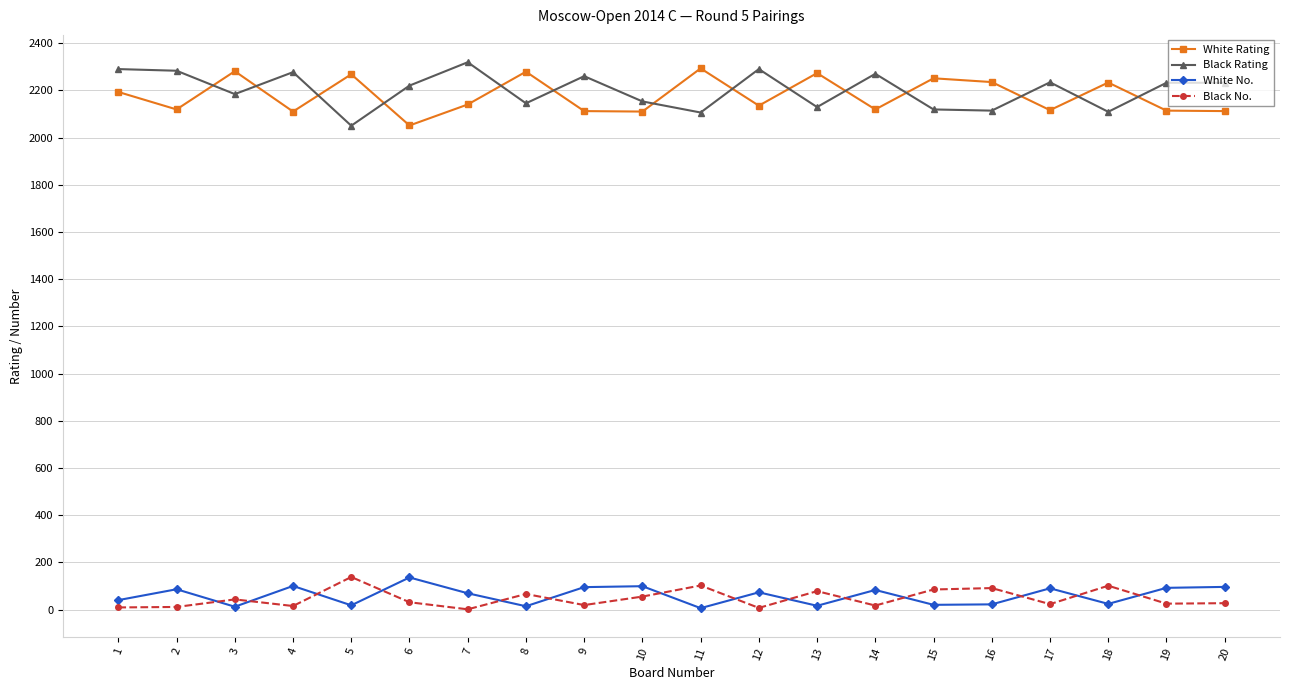

Is the value of Black Rating at 17 greater than the value of White No. at 1?

Yes